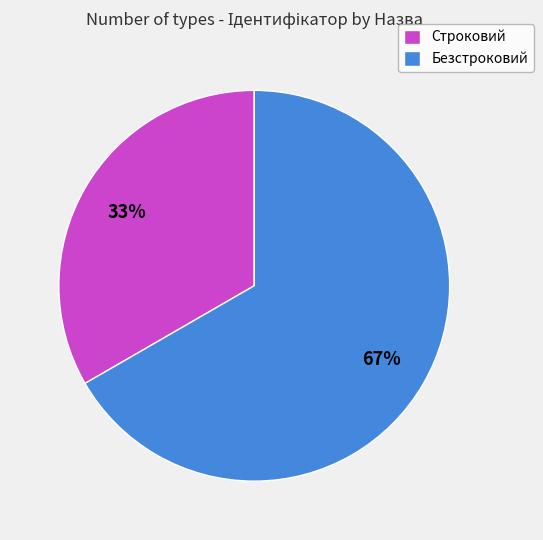

Which slice represents more than half of the pie?

Безстроковий